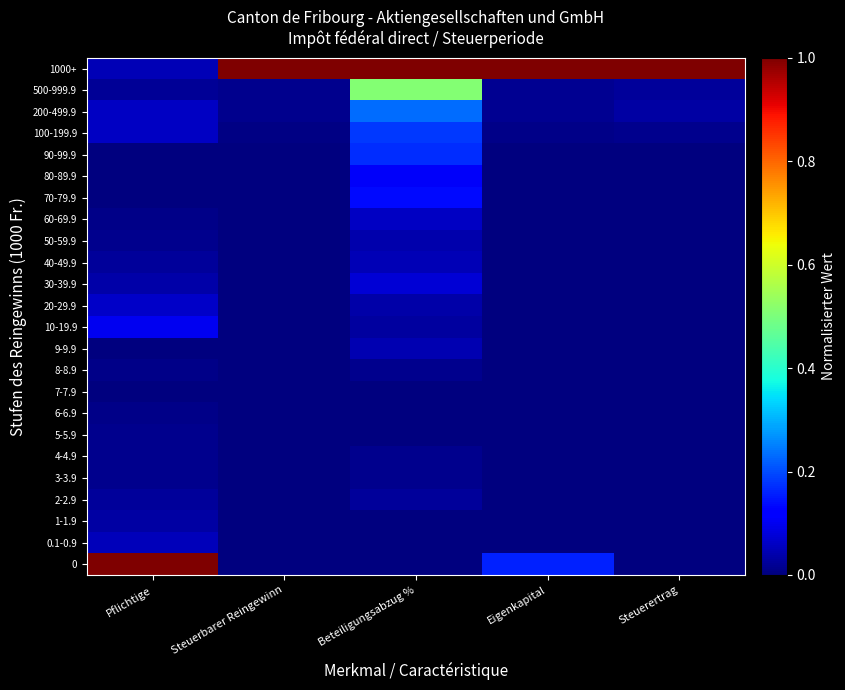

Rank the series at Pflichtige from highest to lowest value.

0, 10-19.9, 20-29.9, 100-199.9, 200-499.9, 0.1-0.9, 1000+, 30-39.9, 1-1.9, 40-49.9, 2-2.9, 500-999.9, 4-4.9, 50-59.9, 5-5.9, 3-3.9, 60-69.9, 6-6.9, 8-8.9, 70-79.9, 80-89.9, 9-9.9, 7-7.9, 90-99.9